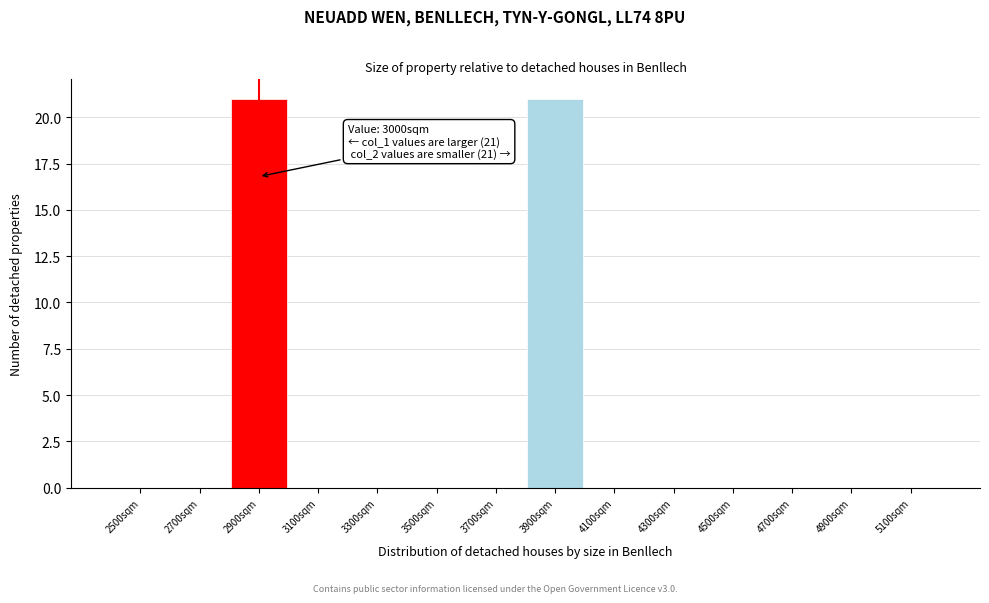

Reading left to right, list all the values displayed in this chart.

2500sqm=0	2700sqm=0	2900sqm=21	3100sqm=0	3300sqm=0	3500sqm=0	3700sqm=0	3900sqm=21	4100sqm=0	4300sqm=0	4500sqm=0	4700sqm=0	4900sqm=0	5100sqm=0